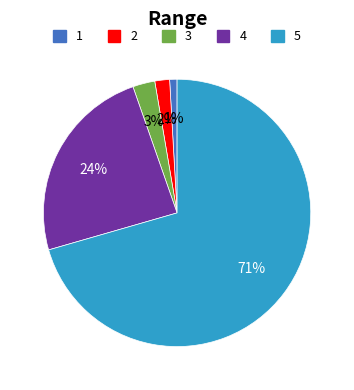

Does any single category account for the majority?

Yes